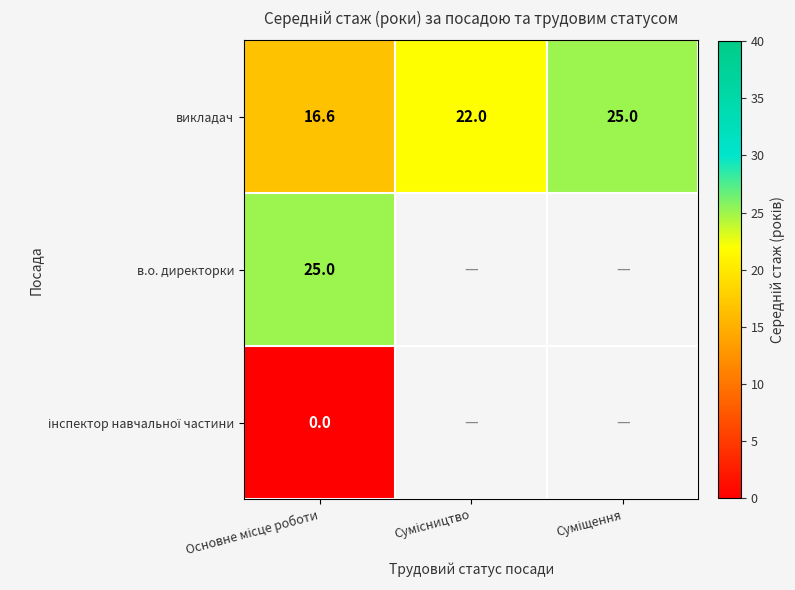

Which has a higher value, Основне місце роботи or Сумісництво?

Сумісництво